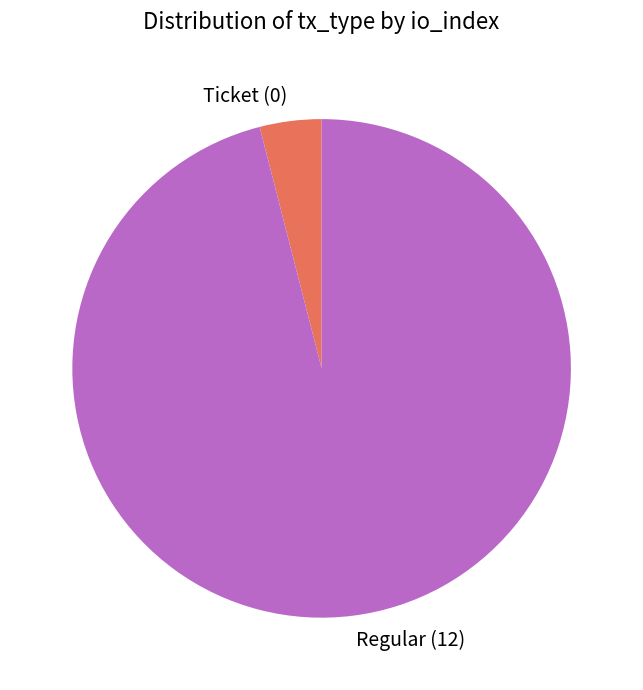

Is Regular the majority of the pie?

Yes